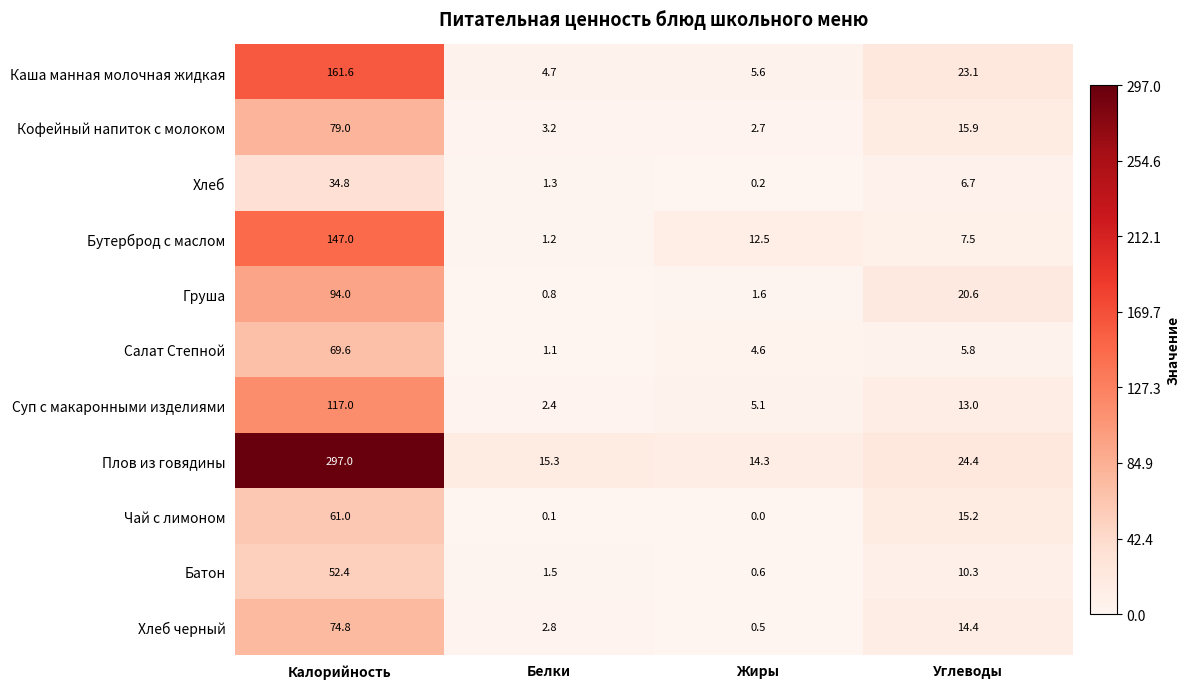

What is the difference between the highest and lowest values at Жиры?

14.3